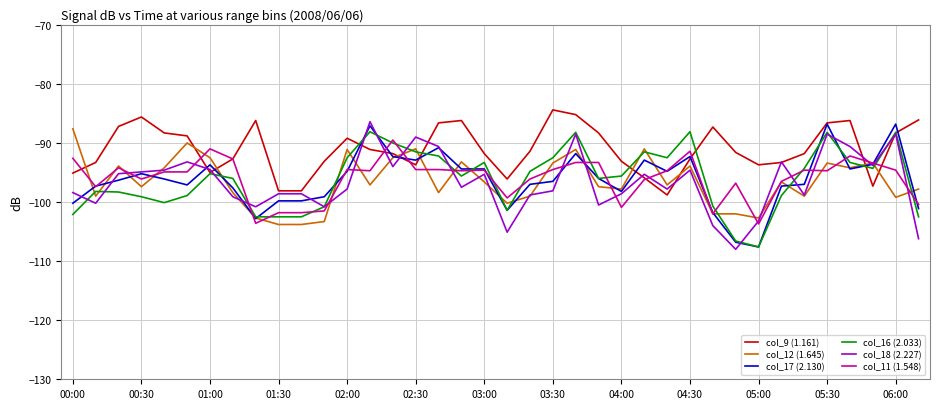

What is the maximum value shown in the chart?

-84.4